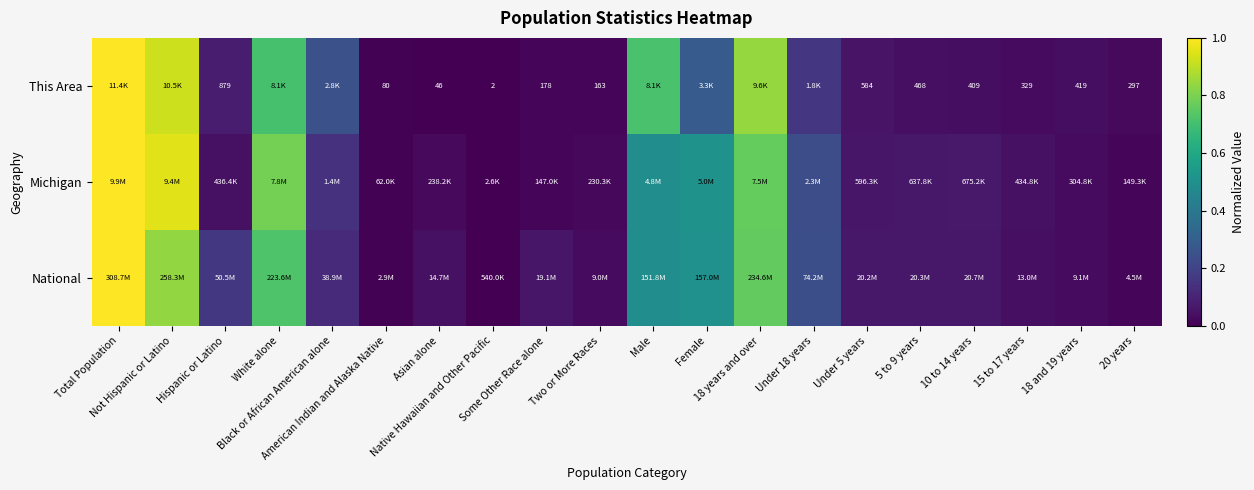

Which label corresponds to the smallest value in the chart?

Native Hawaiian and Other Pacific